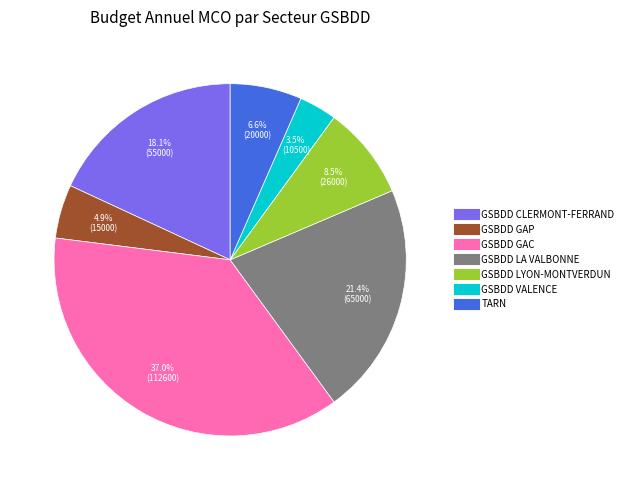

What percentage is the GSBDD GAP slice, to the nearest percent?

5%